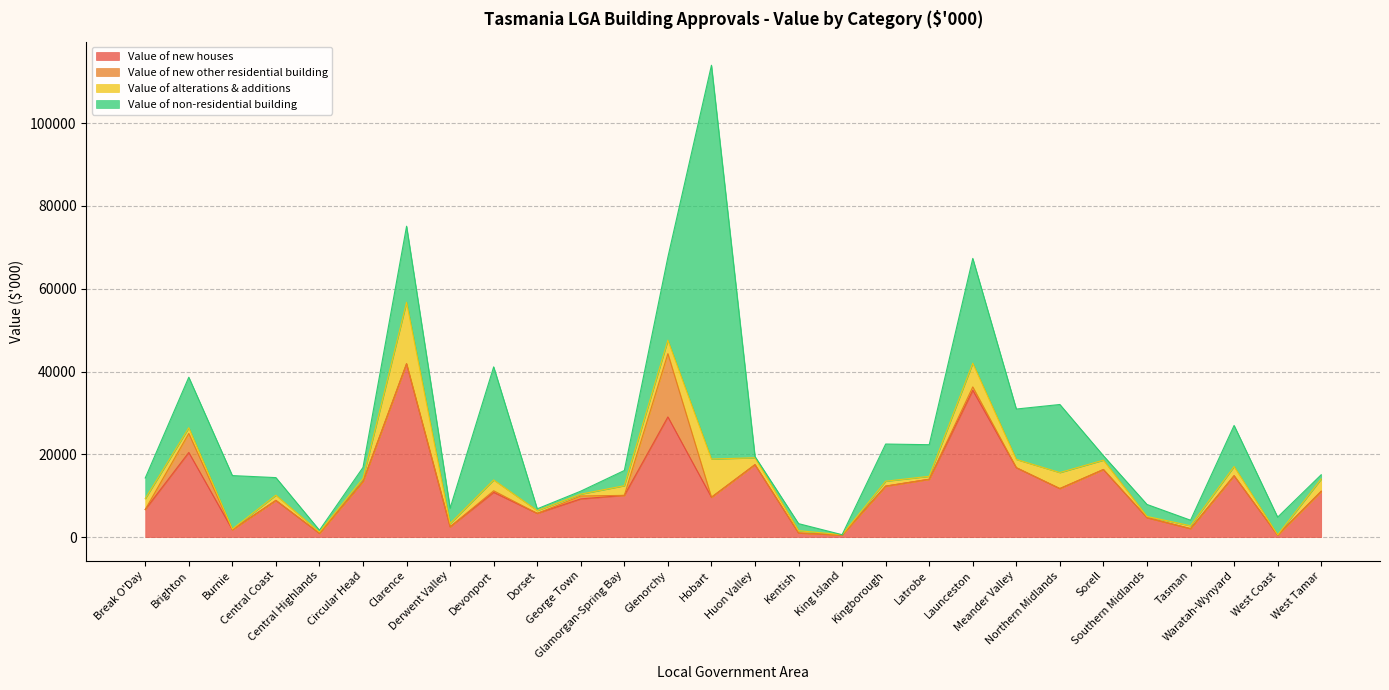

Which series has the largest total across all categories?

Value of new houses